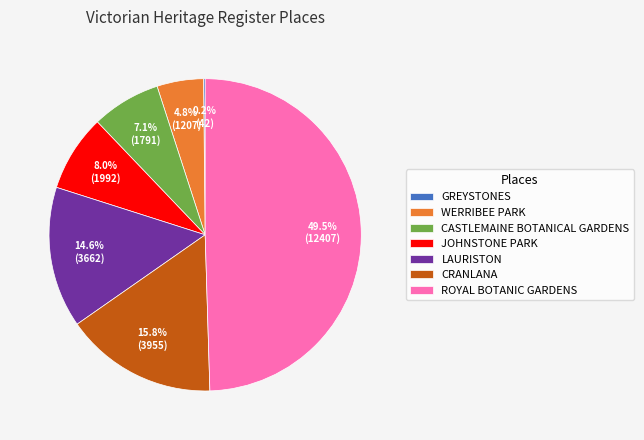

Which has a higher value, WERRIBEE PARK or LAURISTON?

LAURISTON